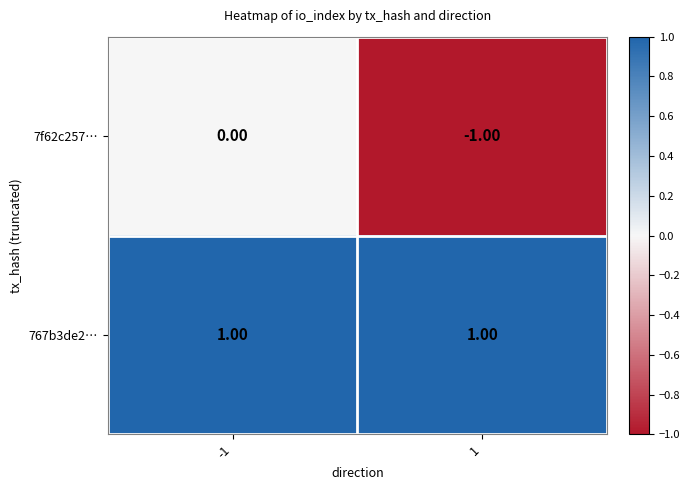

Rank the categories by 7f62c257… value from lowest to highest.

1, -1